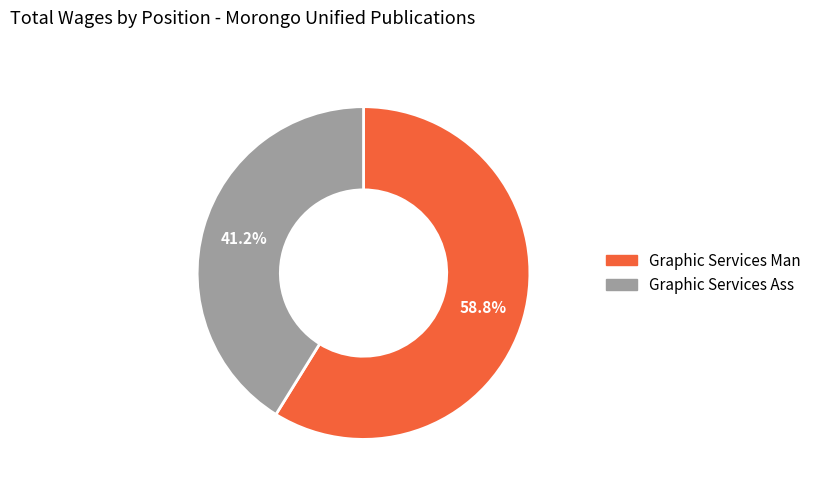

What is the majority slice?

Graphic Services Man